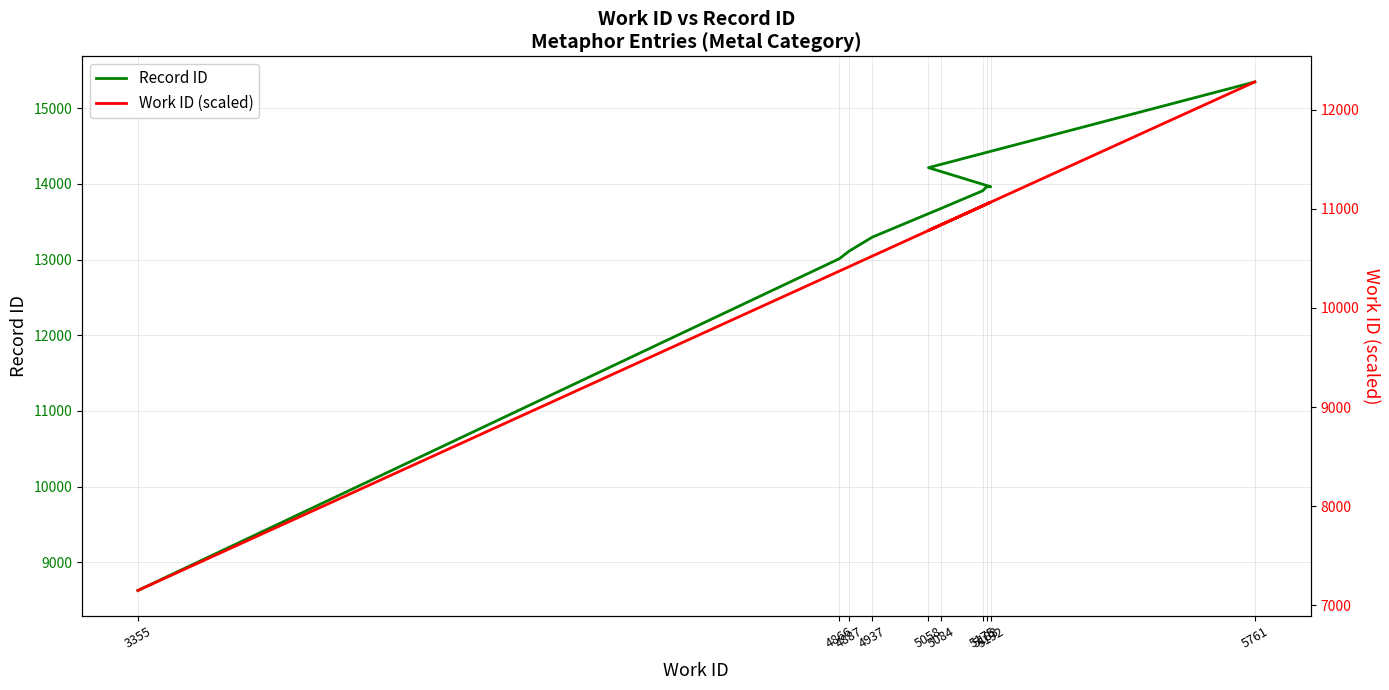

What are all the series names shown in the legend?

Record ID, Work ID (scaled)